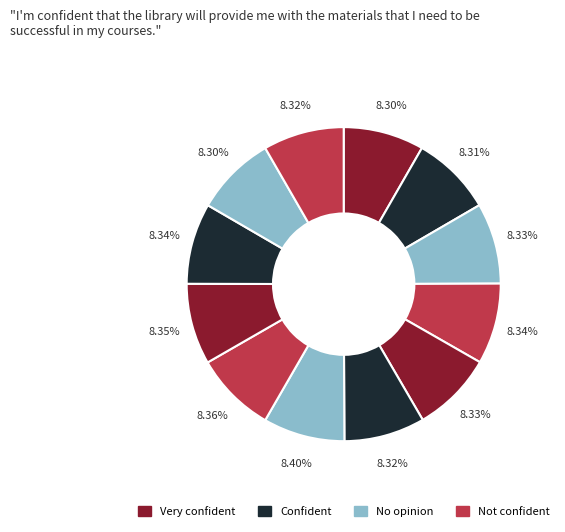

Count the number of slices in the pie.

12